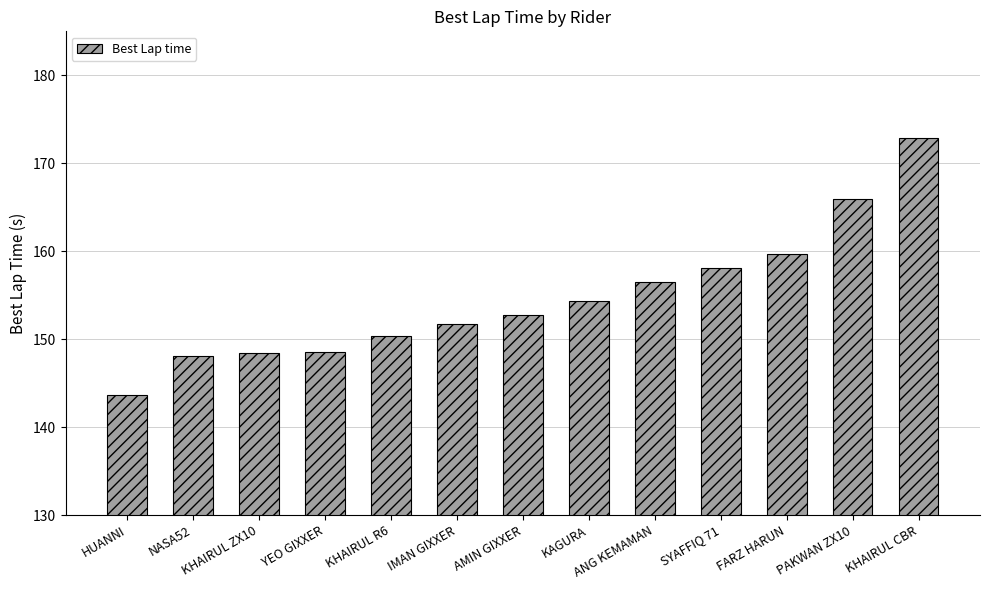

Approximately how many times larger is the value at HUANNI compared to KHAIRUL ZX10?

1.0